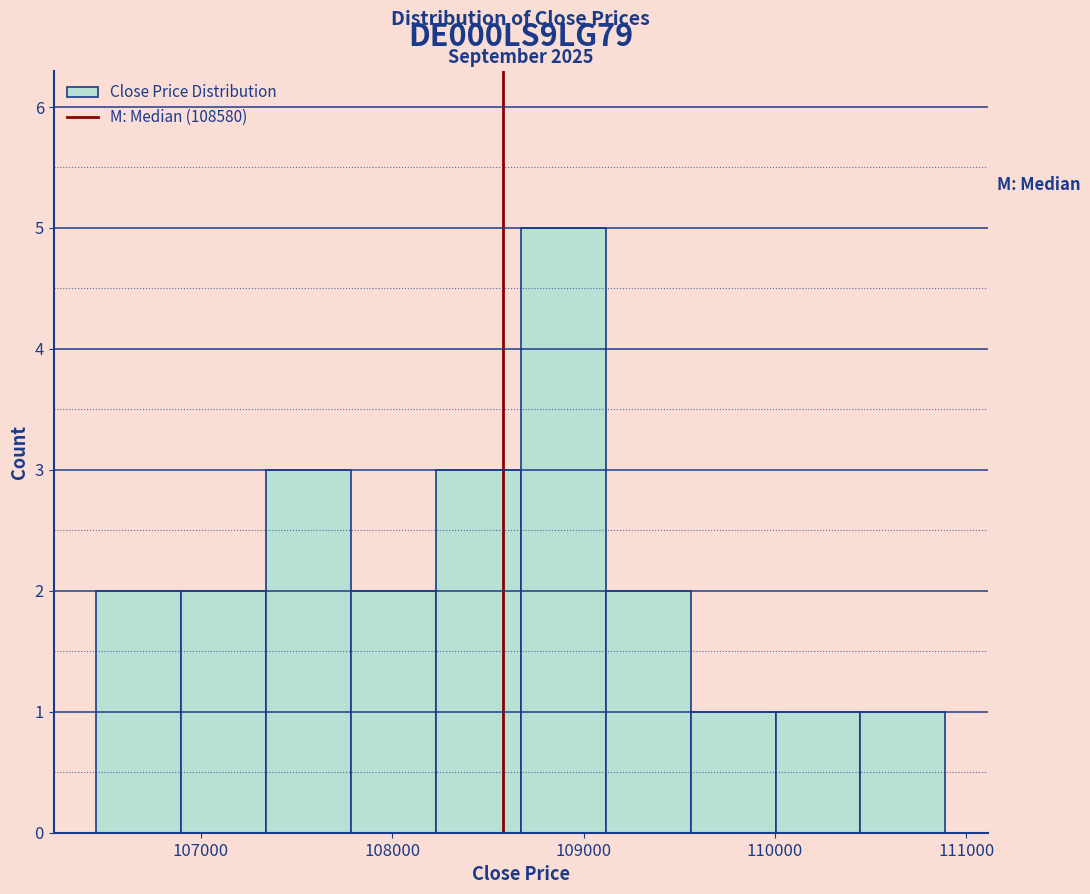

Over which range of the x-axis is the bar tallest?

108700 to 109100